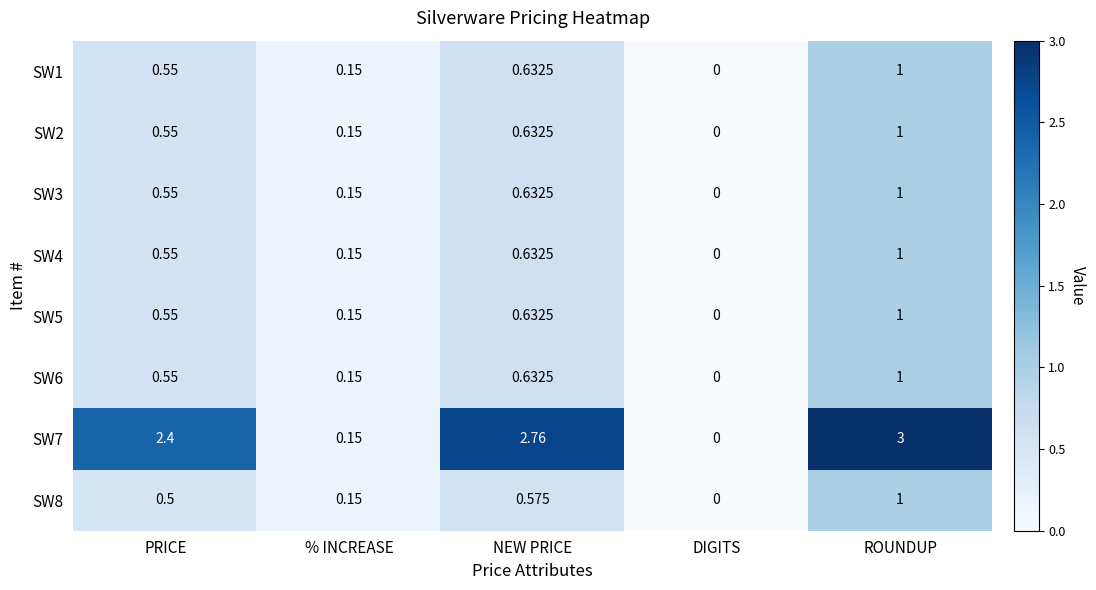

At which category is the sum across all series the highest?

ROUNDUP